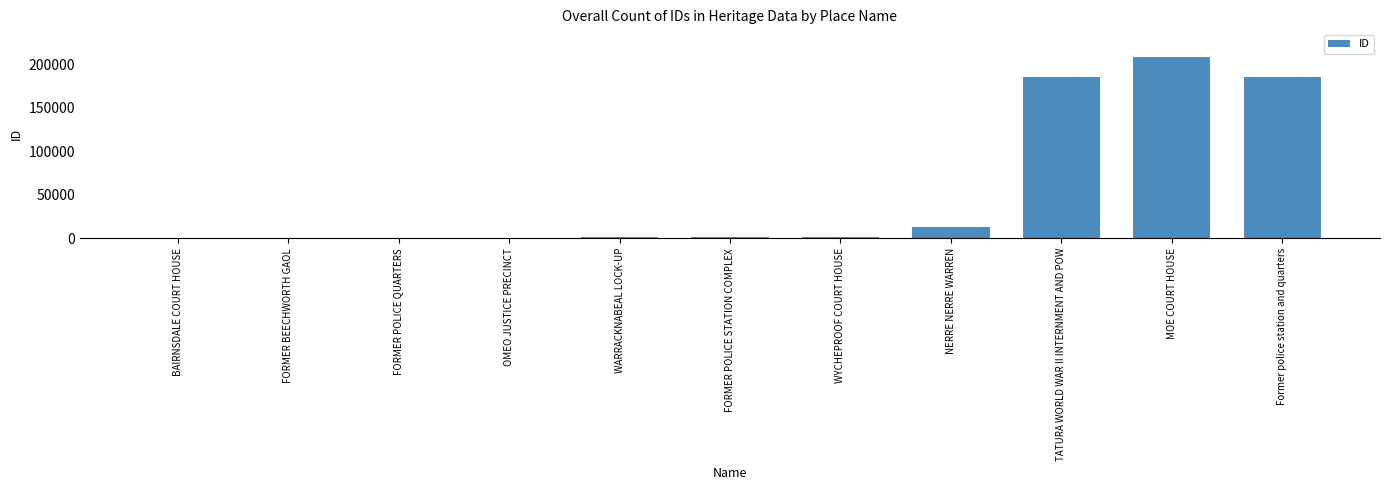

What is the sum of all values?

596671